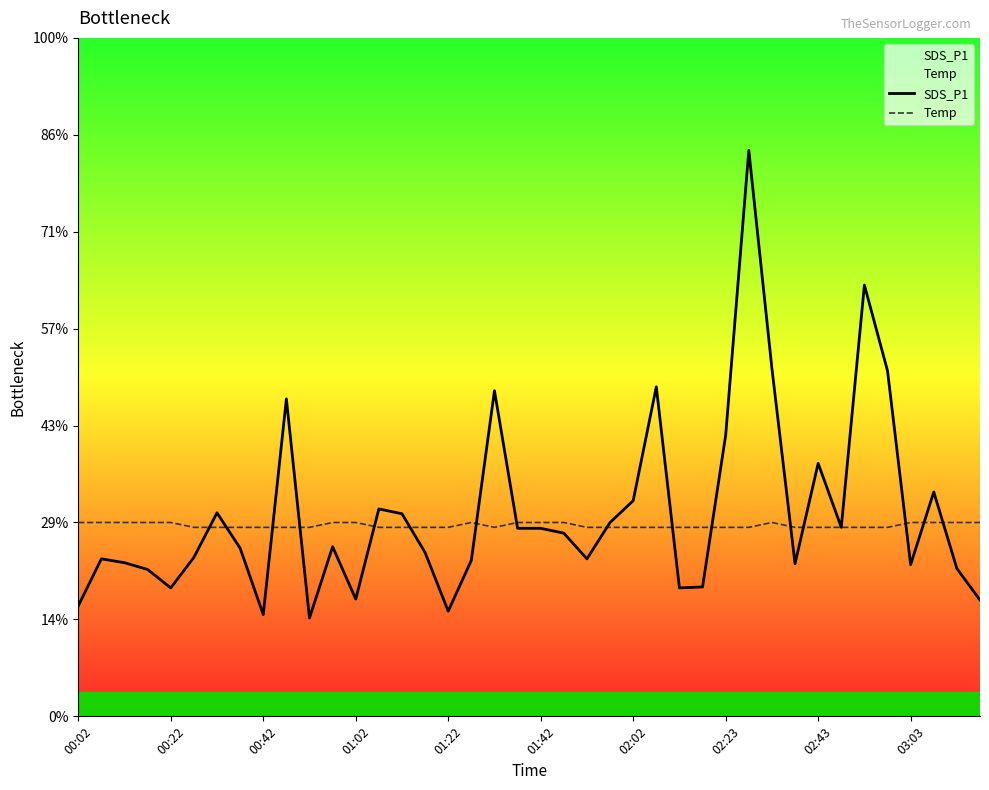

What is the average value of the SDS_P1 series?

4.2